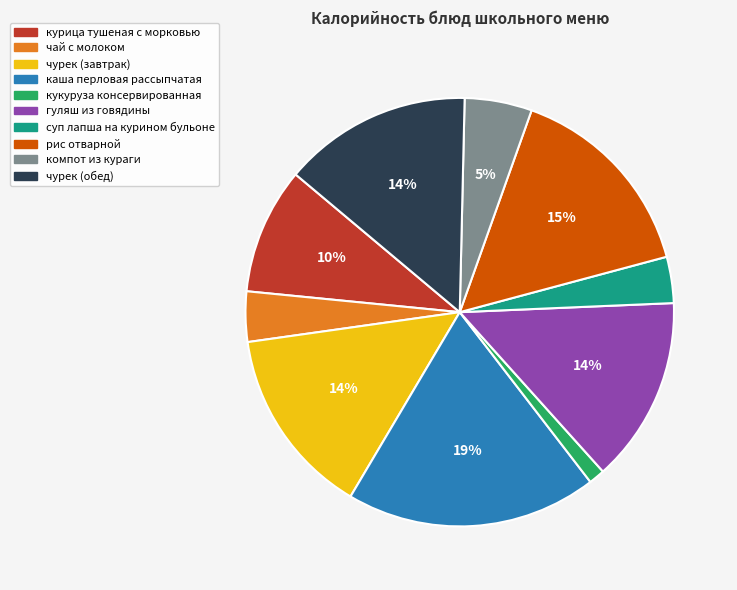

How many slices are in this pie chart?

10